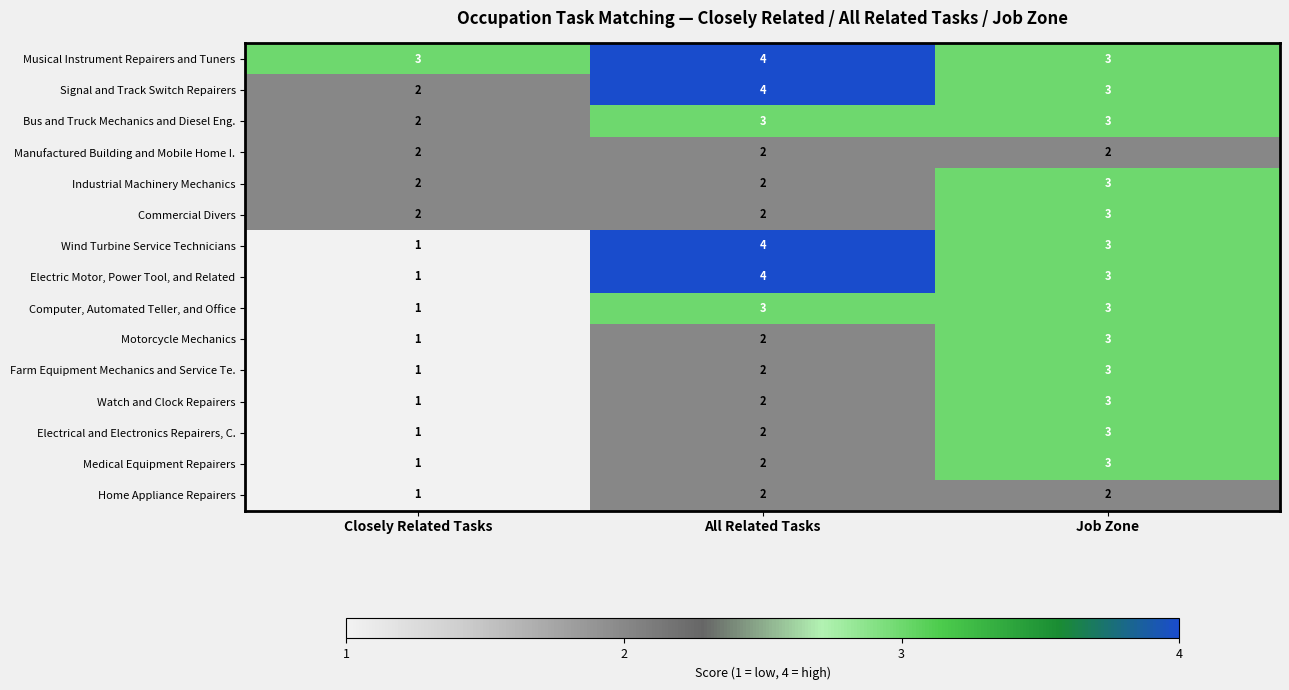

What is the total value across all series at Job Zone?

43